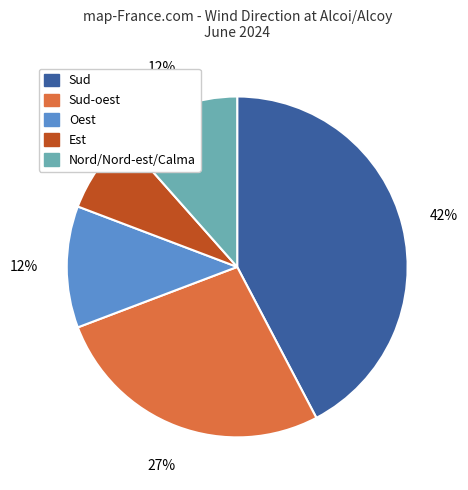

To the nearest percent, what is the average slice percentage?

20%